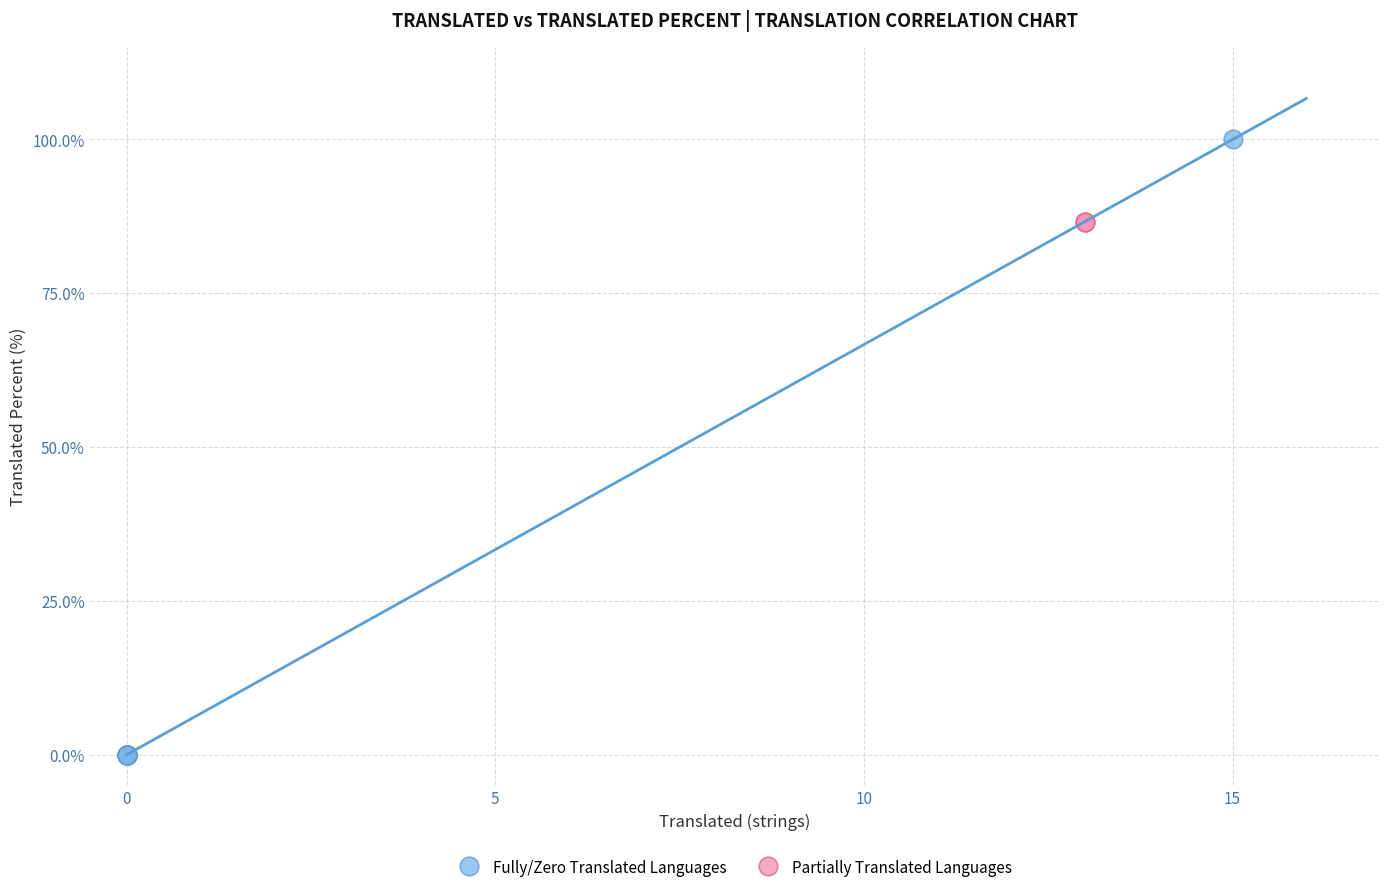

Which series reaches the minimum Y coordinate?

Fully/Zero Translated Languages